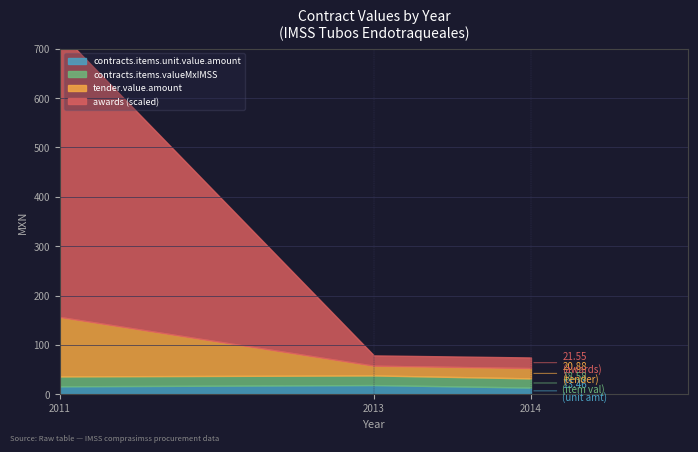

What is the highest value of the contracts.items.unit.value.amount (16.01) series?

16.0